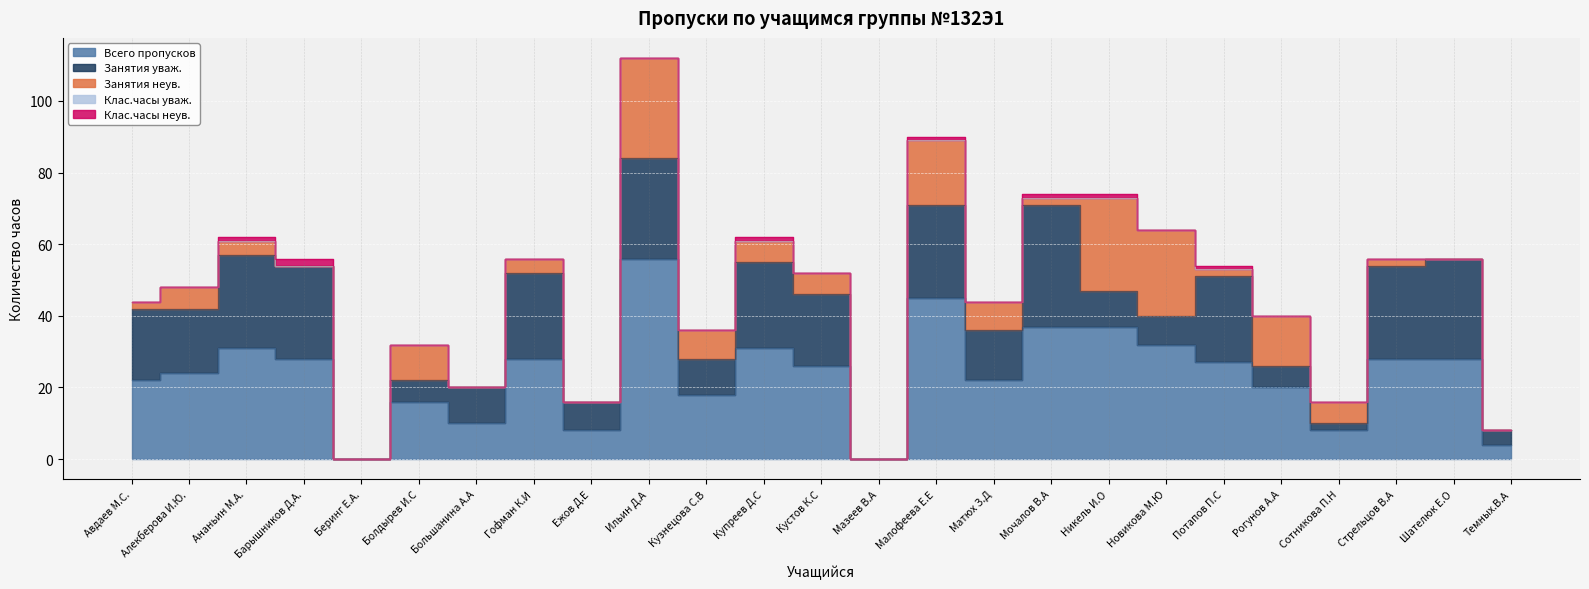

What is the maximum value for Занятия уваж.?

34